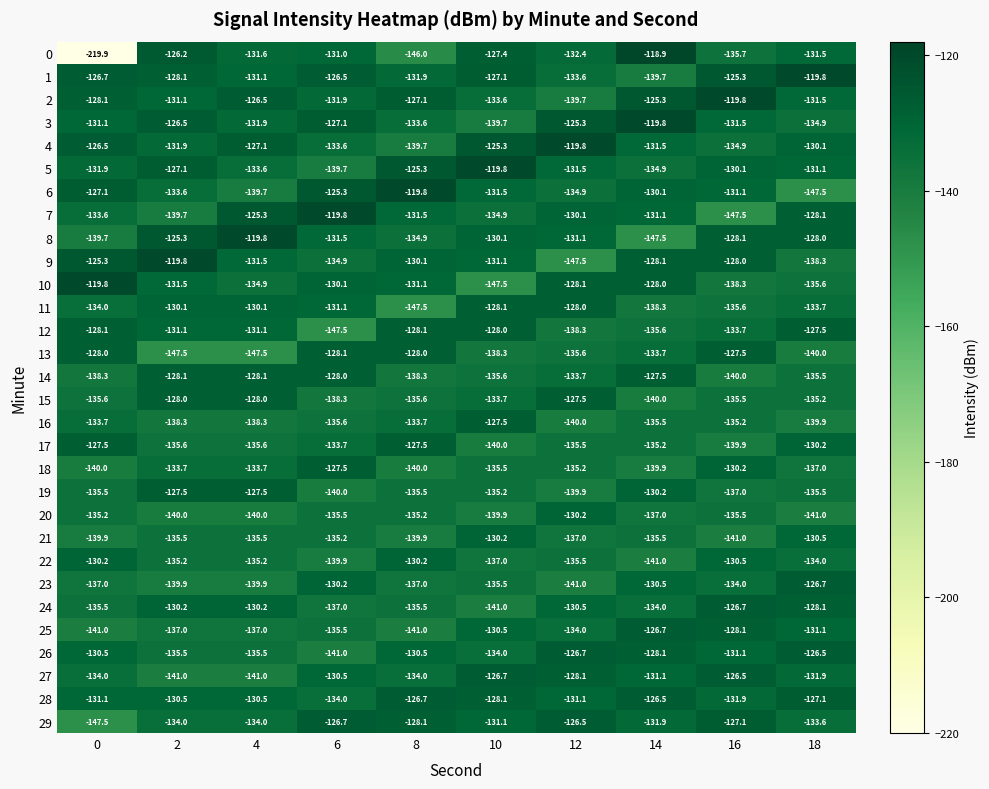

What is the approximate value of 12 at 2?

-131.1